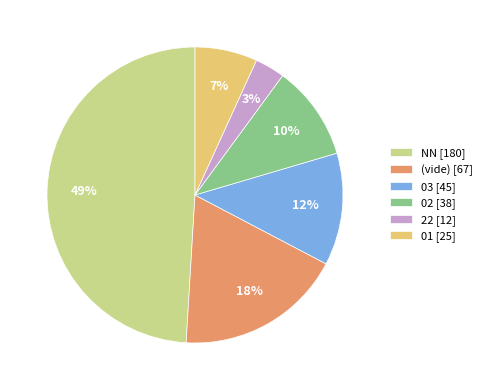

To the nearest percent, what is the average slice percentage?

17%